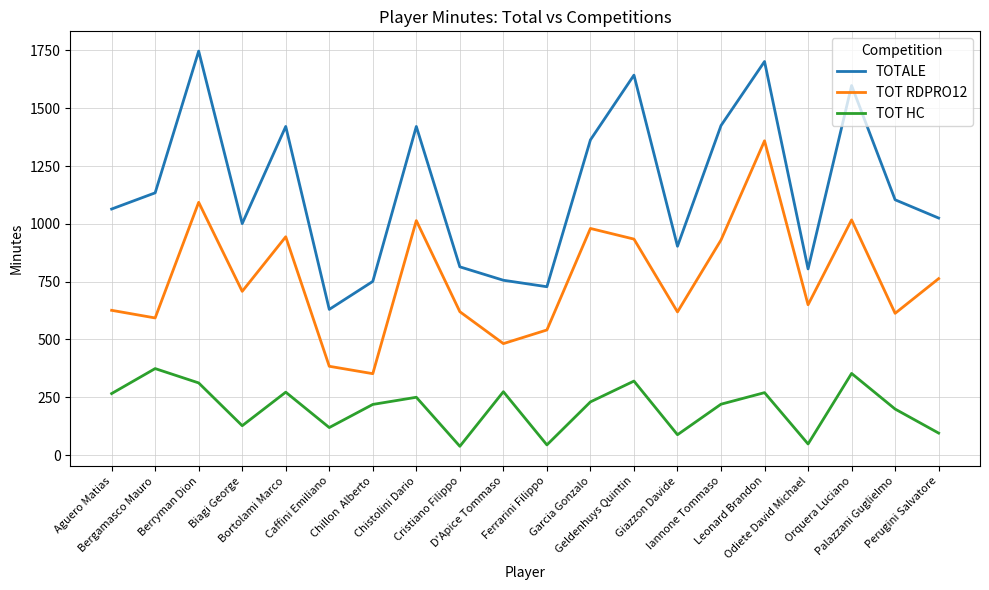

Which series has the largest total across all categories?

TOTALE